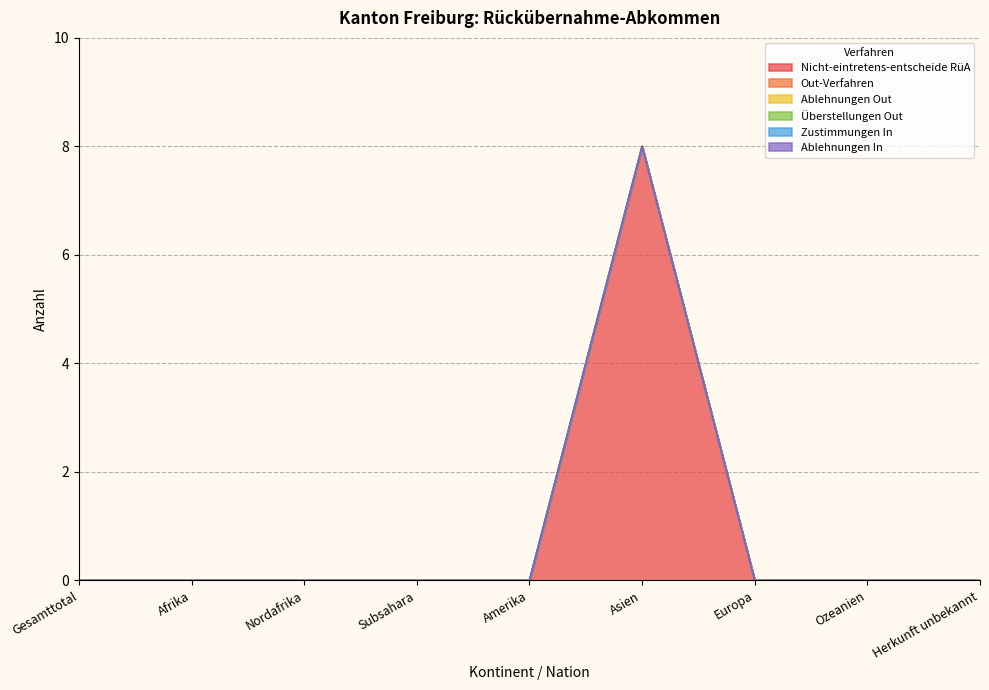

What are all the series names shown in the legend?

Nicht-eintretens-entscheide RüA, Out-Verfahren, Ablehnungen Out, Überstellungen Out, Zustimmungen In, Ablehnungen In